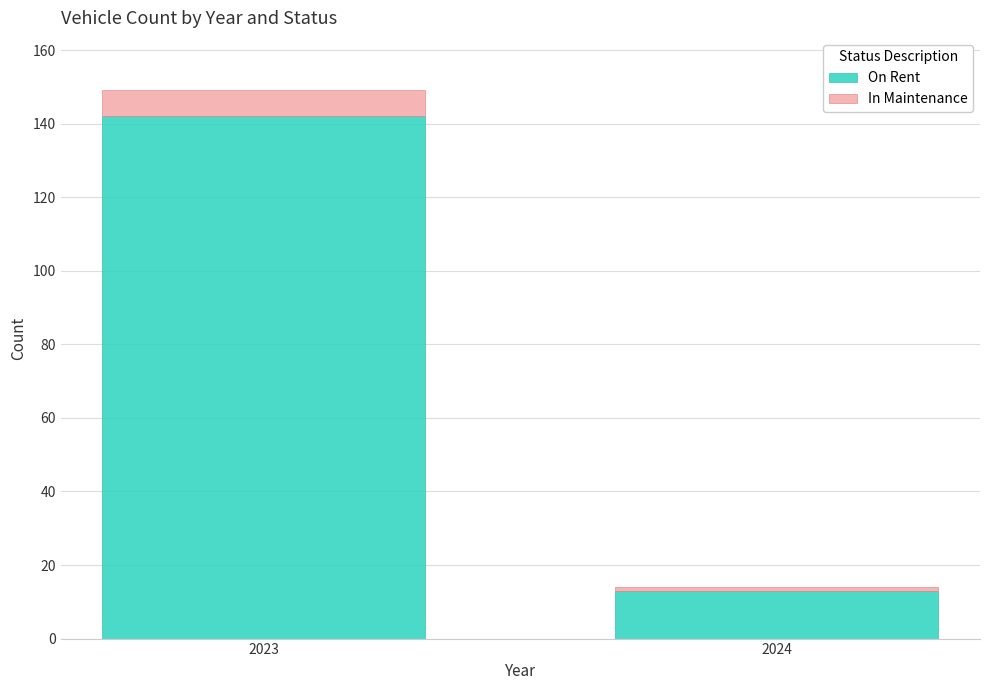

At which label is On Rent closest to 77?

2024